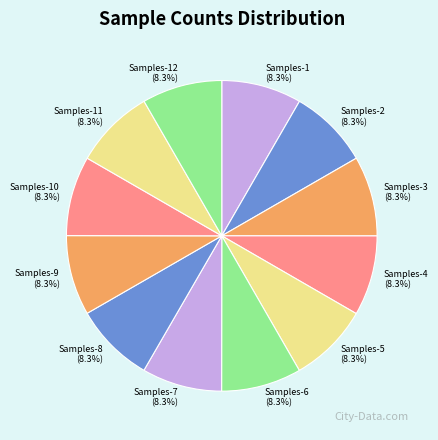

Is the sum of Samples-3 and Samples-8 greater than half?

No